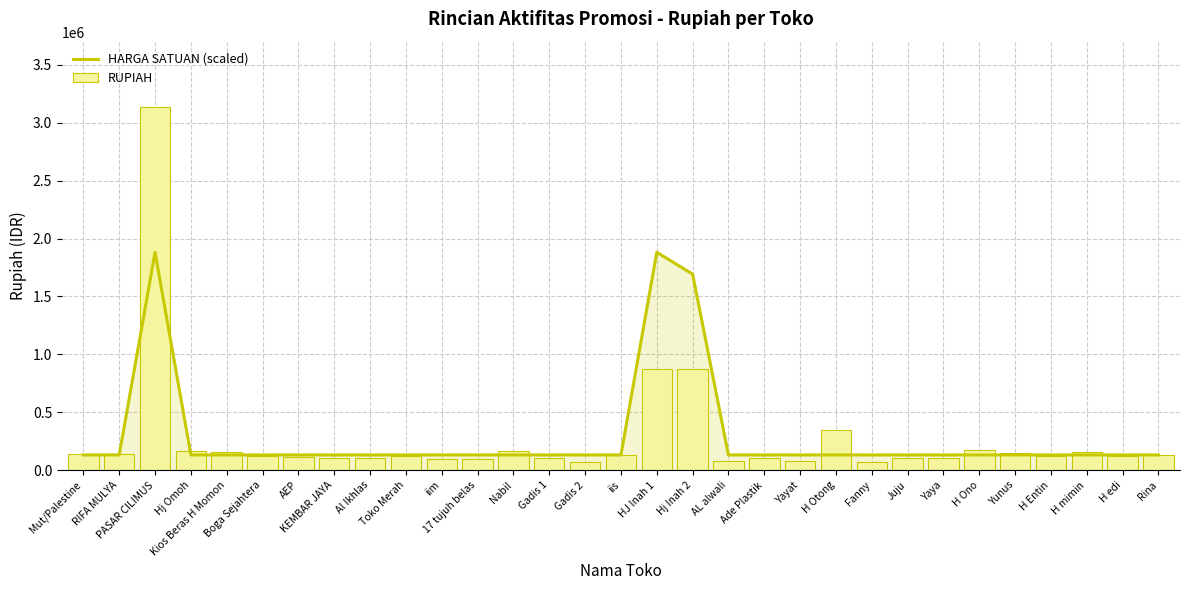

What position from the right is AEP?

25